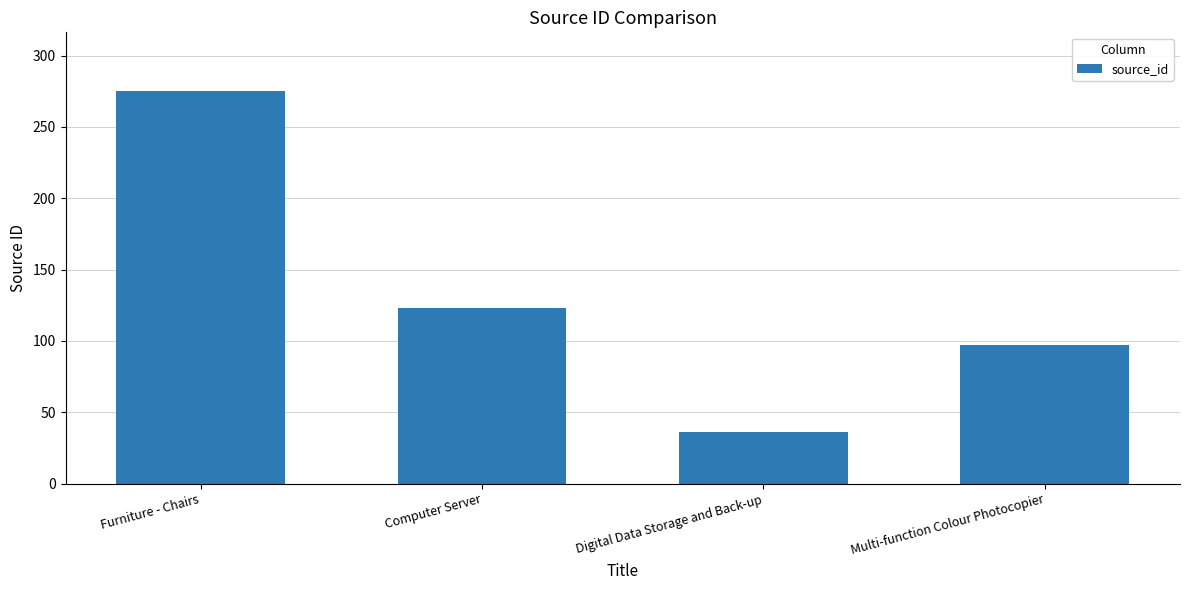

What is the minimum value shown in the chart?

36